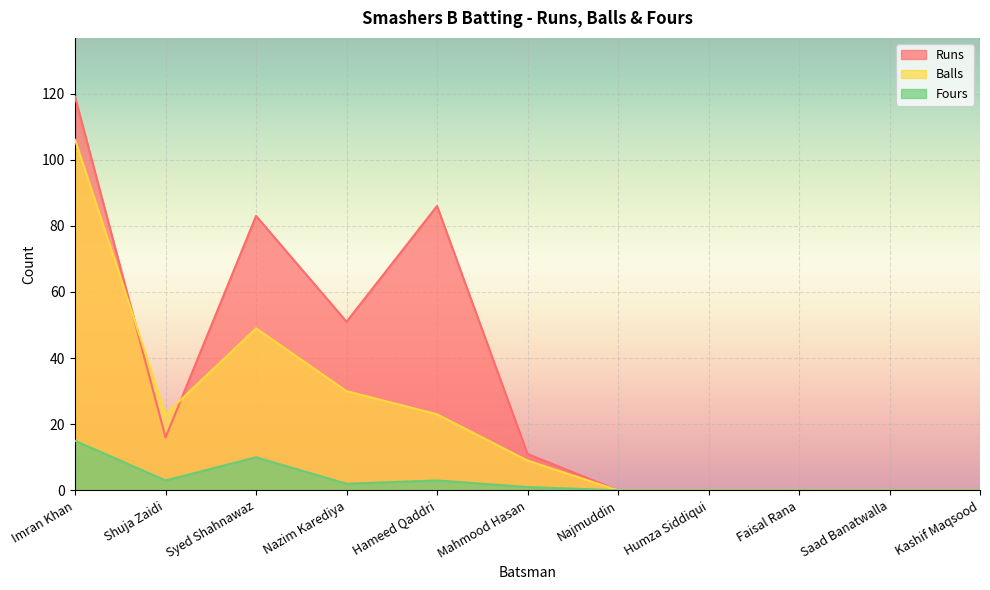

Does the chart display data point markers on the line(s)?

No